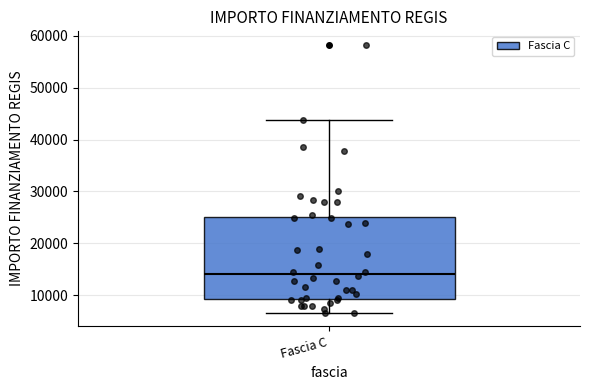

Read this box plot against the y-axis: the position of the median line, the range covered by the box, and the ends of both whiskers. The values are not printed on the chart, so give them approximately, as read against the axis.

median 14000, box 9000 to 25000, whiskers 7000 to 44000